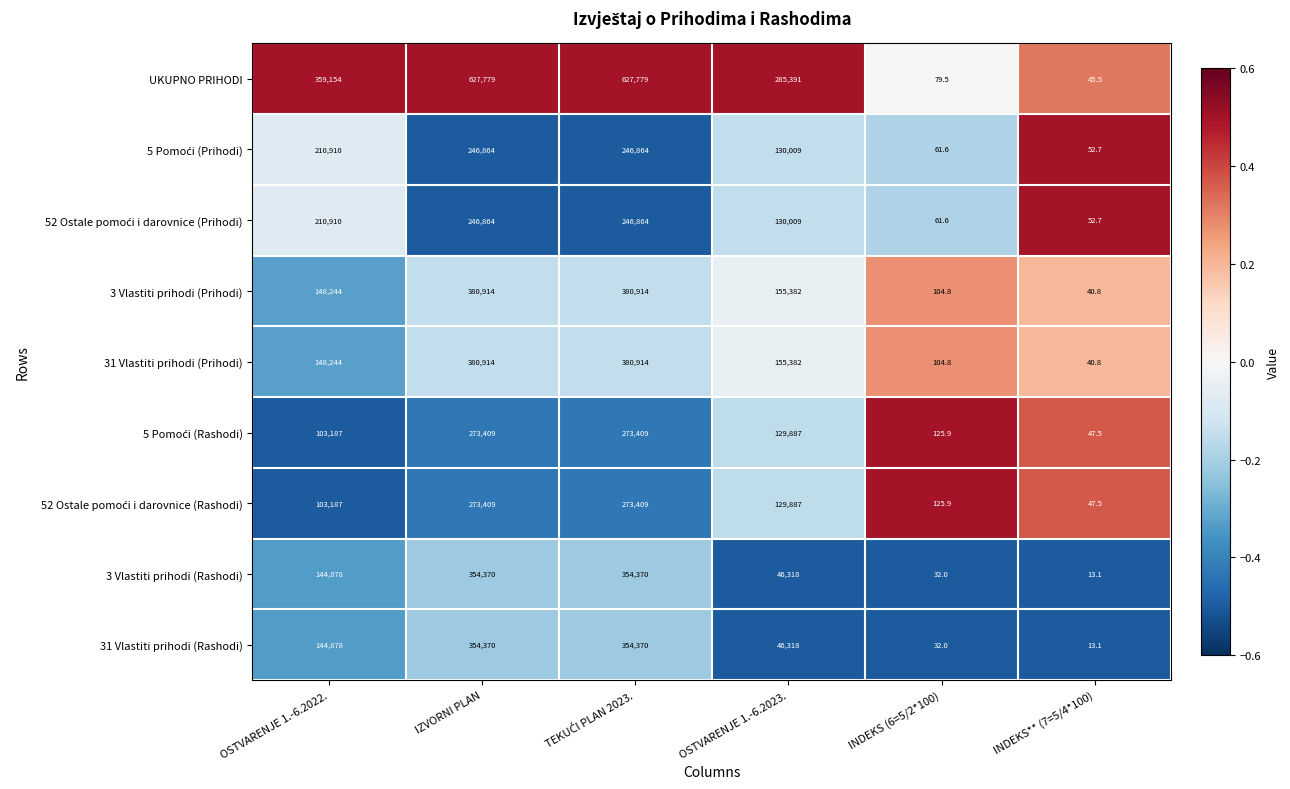

What is the greatest value displayed?

627779.0